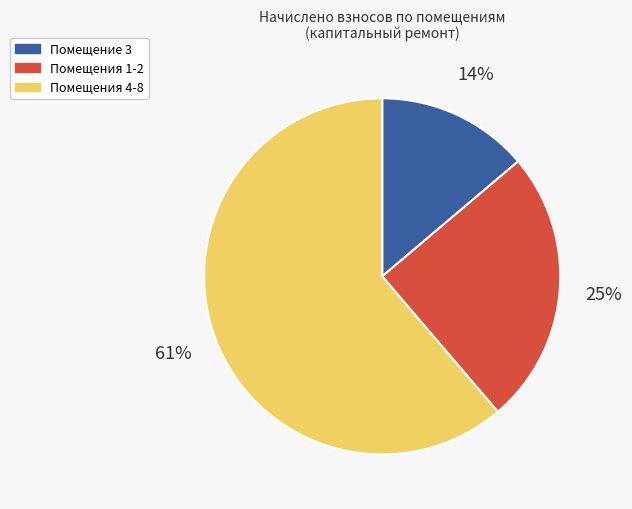

Is there any slice that represents more than half of the pie?

Yes